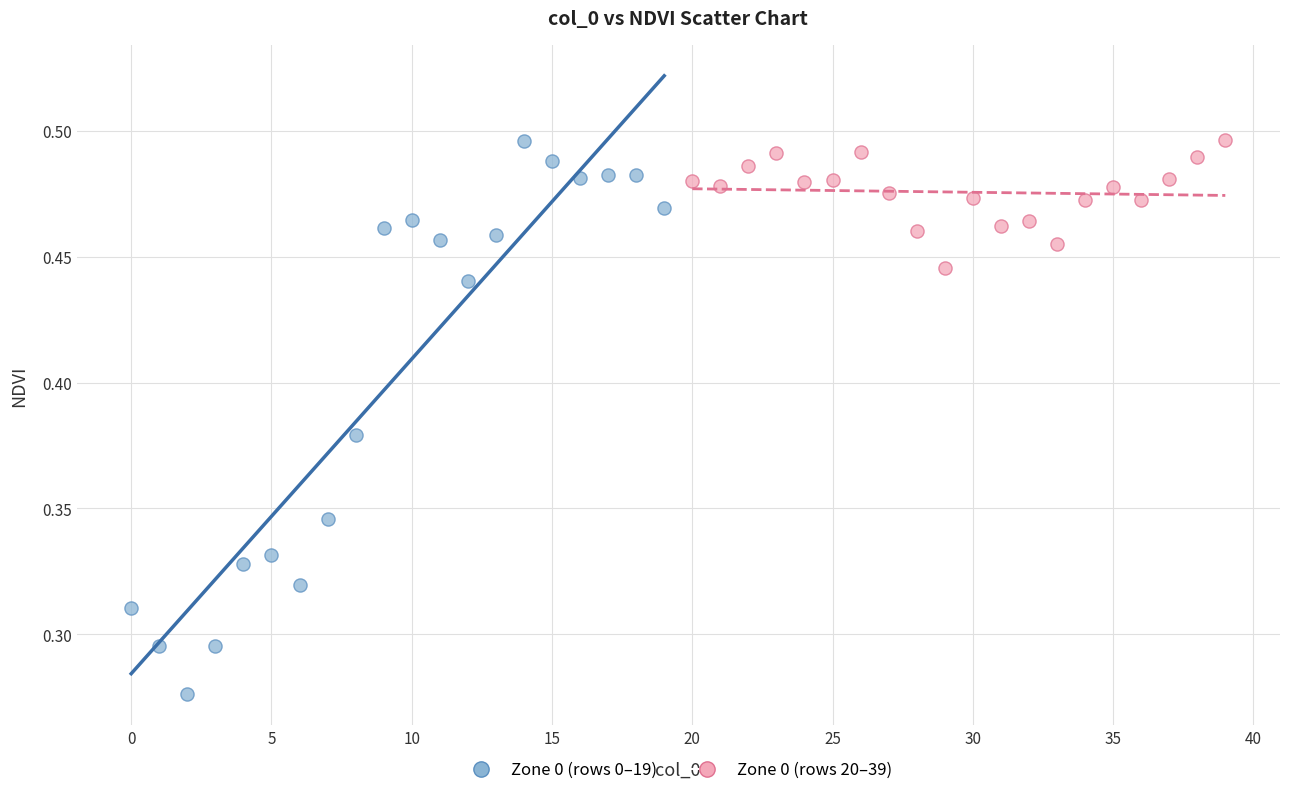

Which series has the largest Y range (max minus min)?

Zone 0 (rows 0–19)